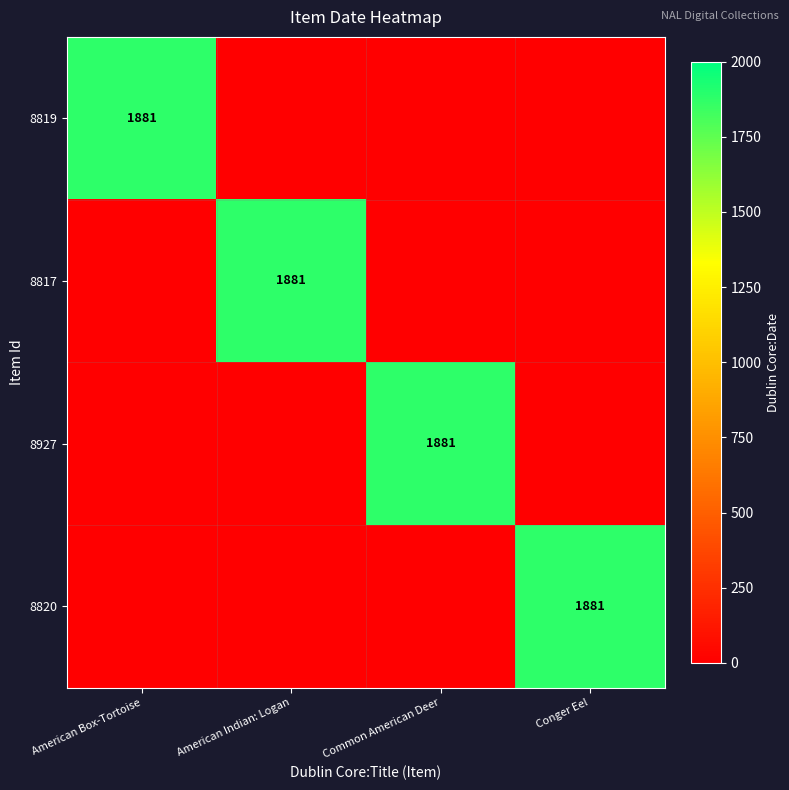

The 8819 series shows 1881 at American Box-Tortoise. True or false?

True